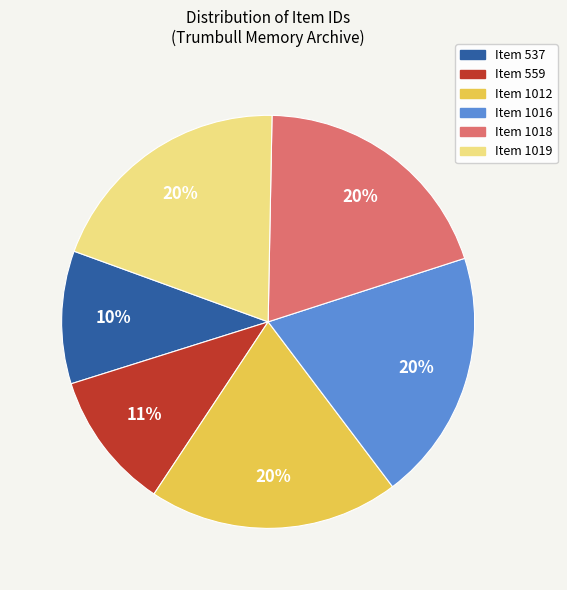

Do Item 1018 and Item 1019 together represent more than half of the pie?

No